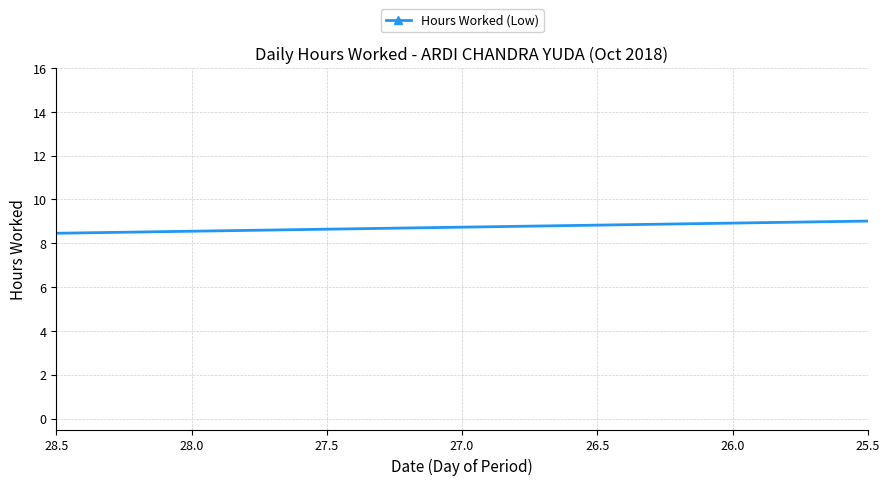

What is the difference between the maximum and minimum values?

14.3